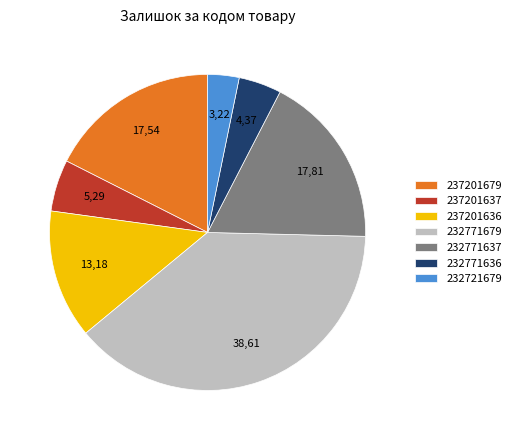

Is it true that 237201636 is 13% of the pie?

True